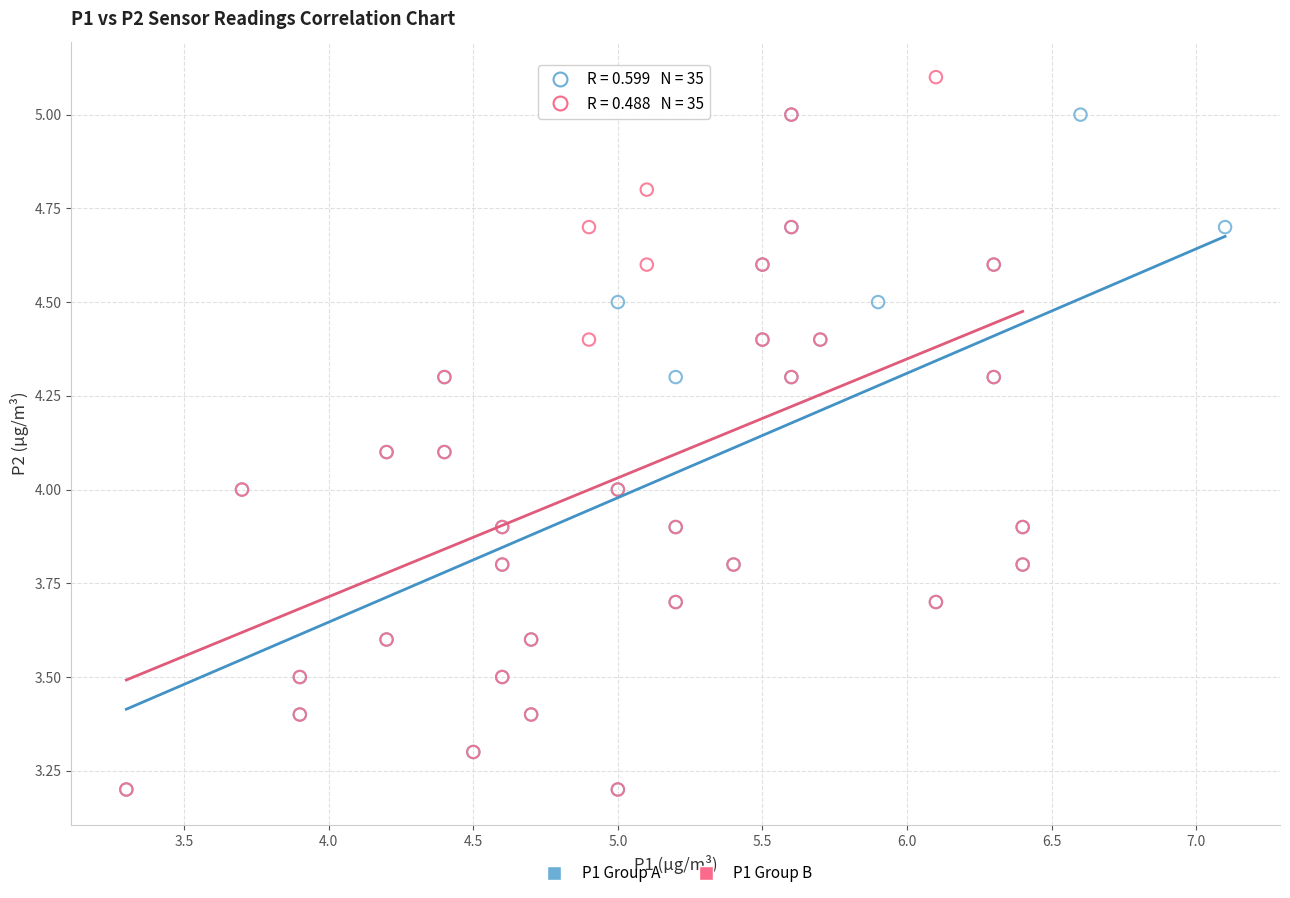

Which series has the largest Y range (max minus min)?

P1 Group B